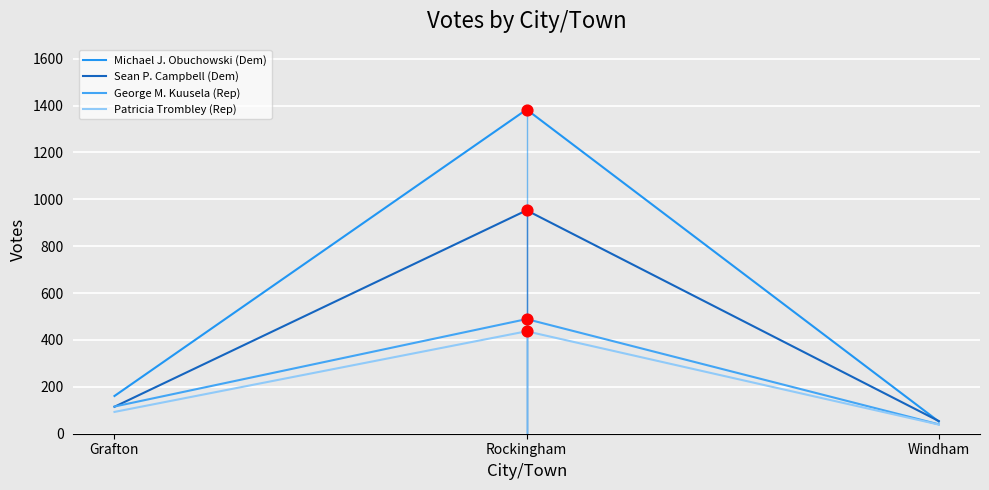

What is the total value across all series at Grafton?

485